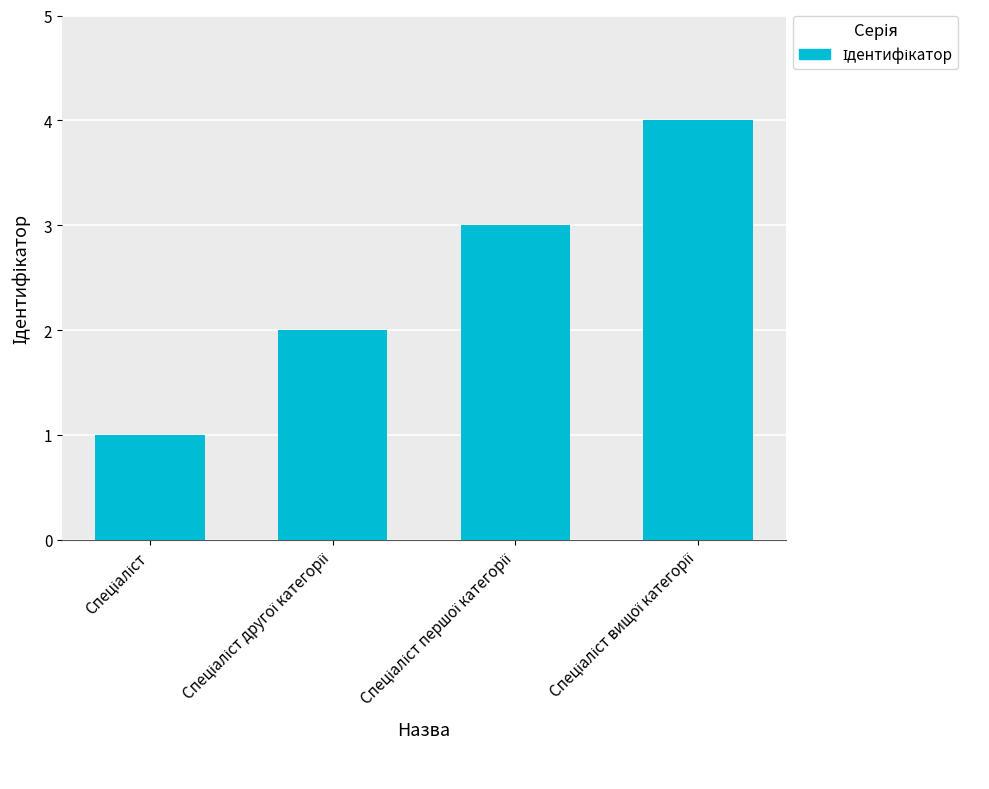

What is the sum of all values?

10